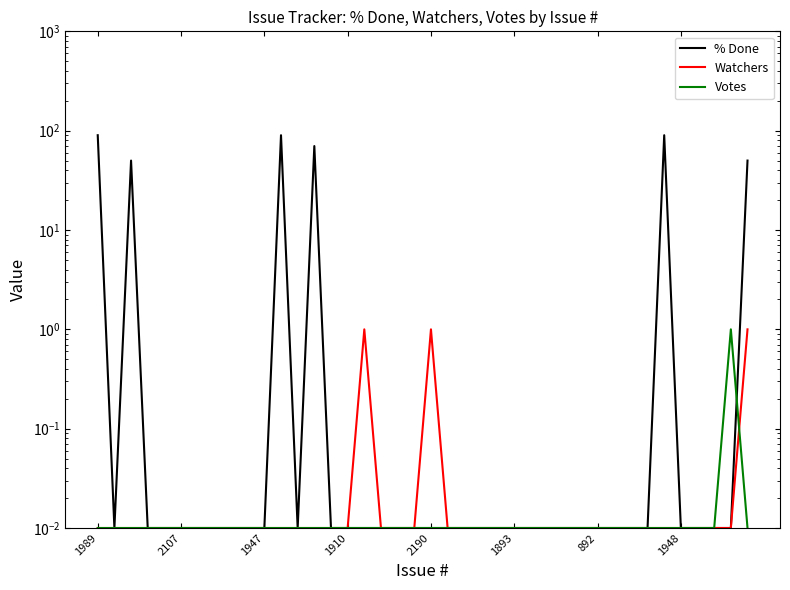

What value does the Watchers series have at 39?

1.0